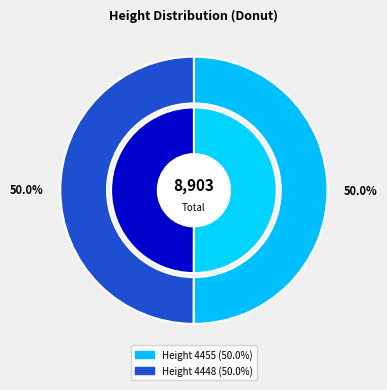

Which slice is the smallest?

4448